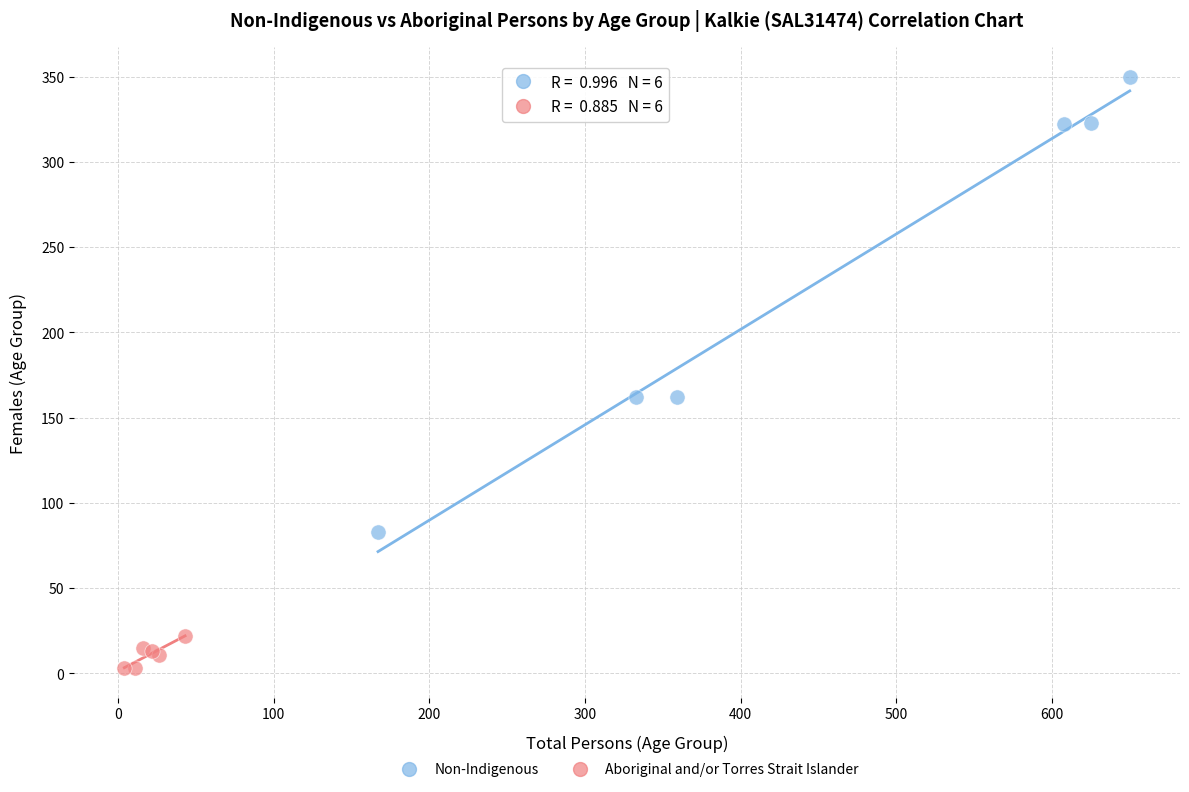

Which series reaches the minimum Y coordinate?

Aboriginal and/or Torres Strait Islander